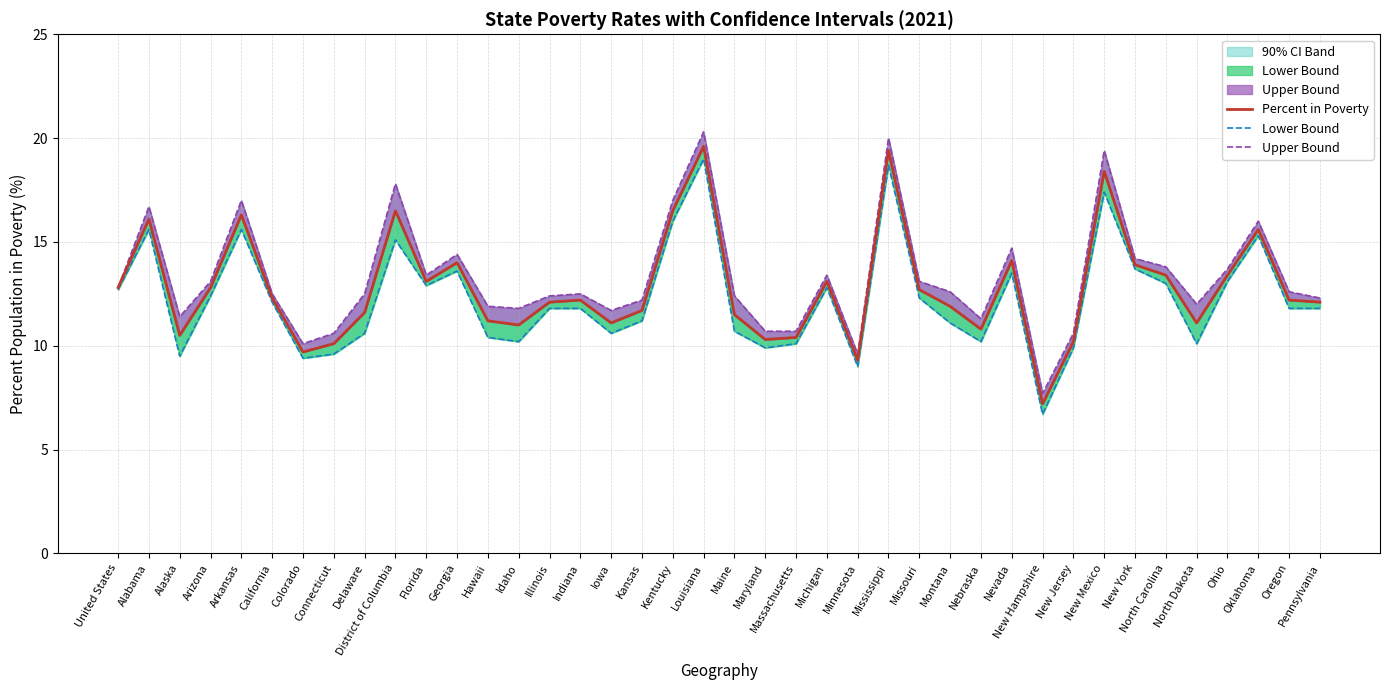

In Percent in Poverty, how many points are higher than both neighbors (excluding endpoints)?

11